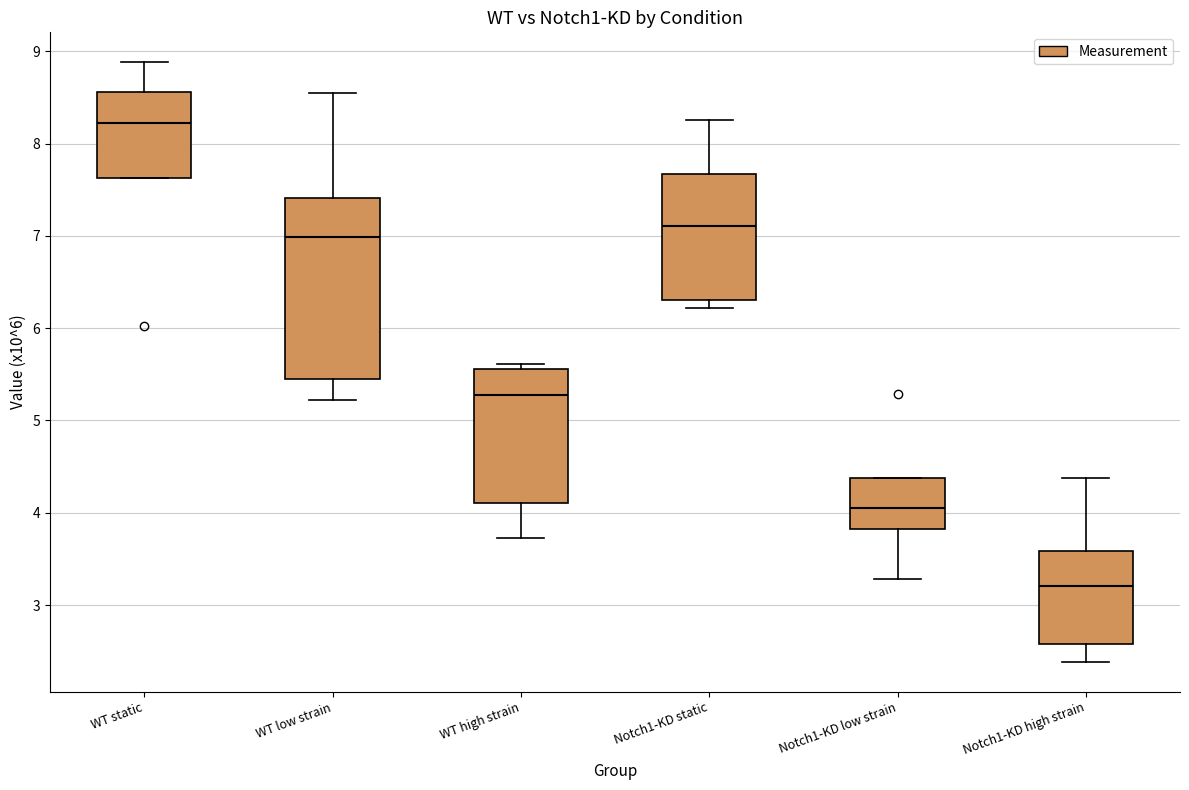

Where is the lower edge of the box for Notch1-KD high strain on the y-axis? The values are not printed on the chart, so give them approximately, as read against the axis.

2.6